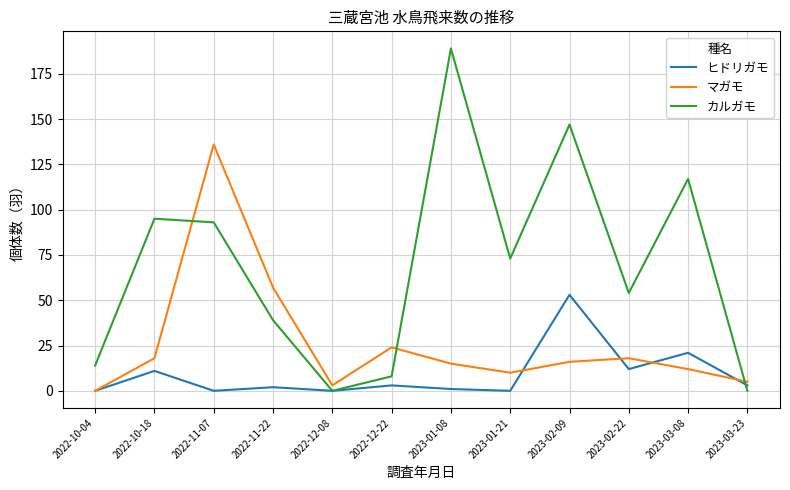

How many series are shown in this chart?

3